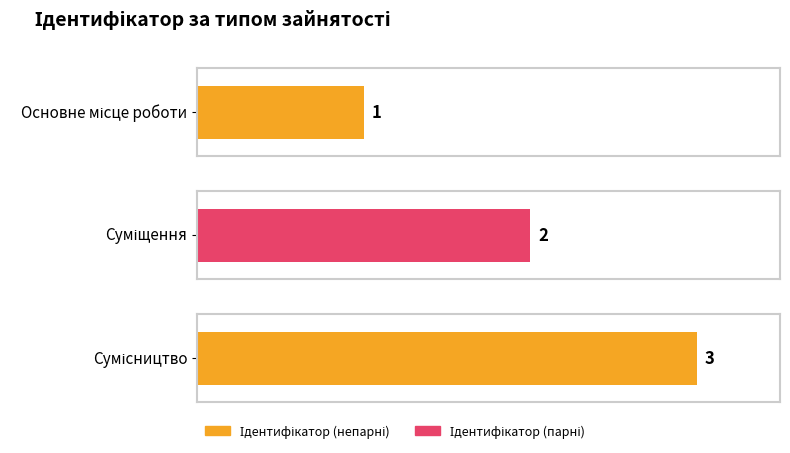

What is the label of the 3rd bar from the left?

Сумісництво